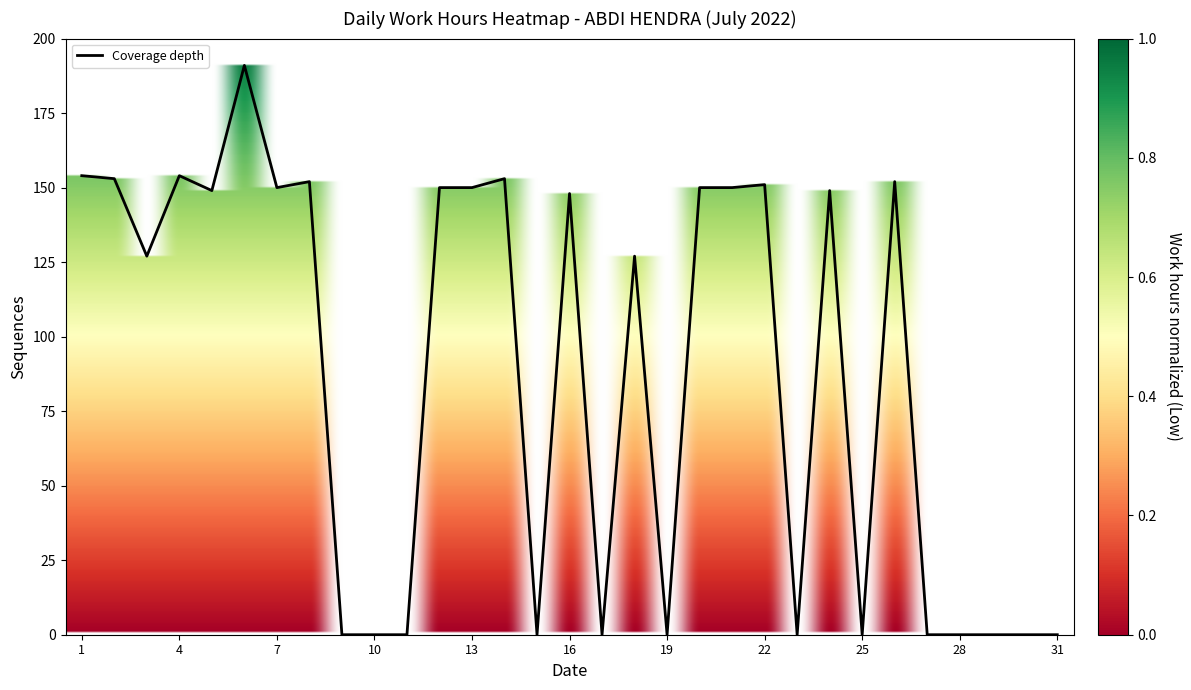

How many lines are shown in the chart?

1